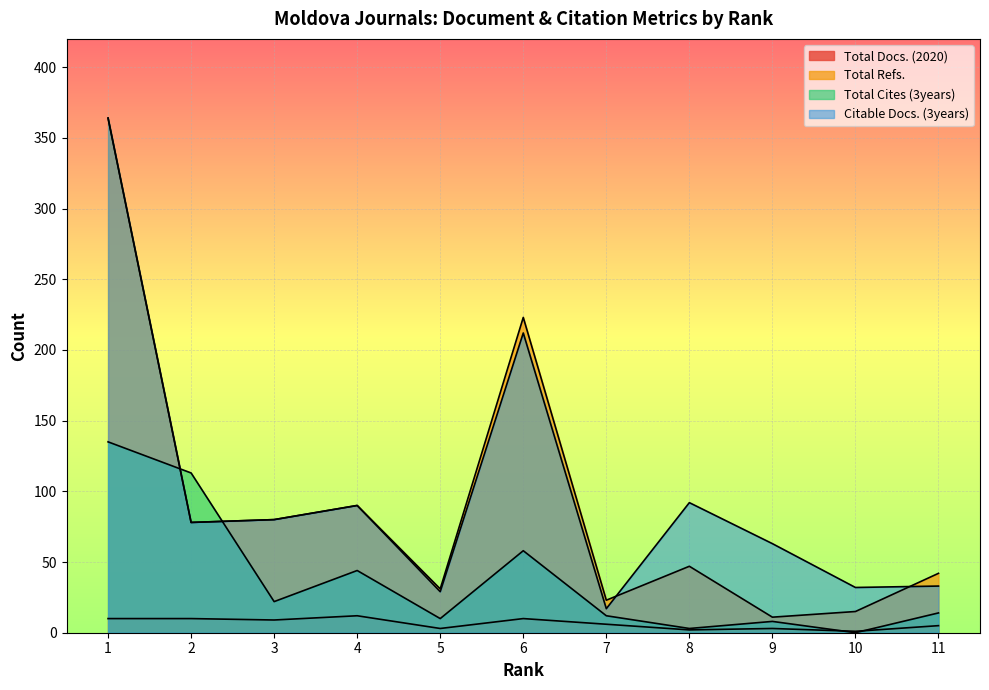

How many times do Citable Docs. (3years) and Total Refs. cross each other?

2